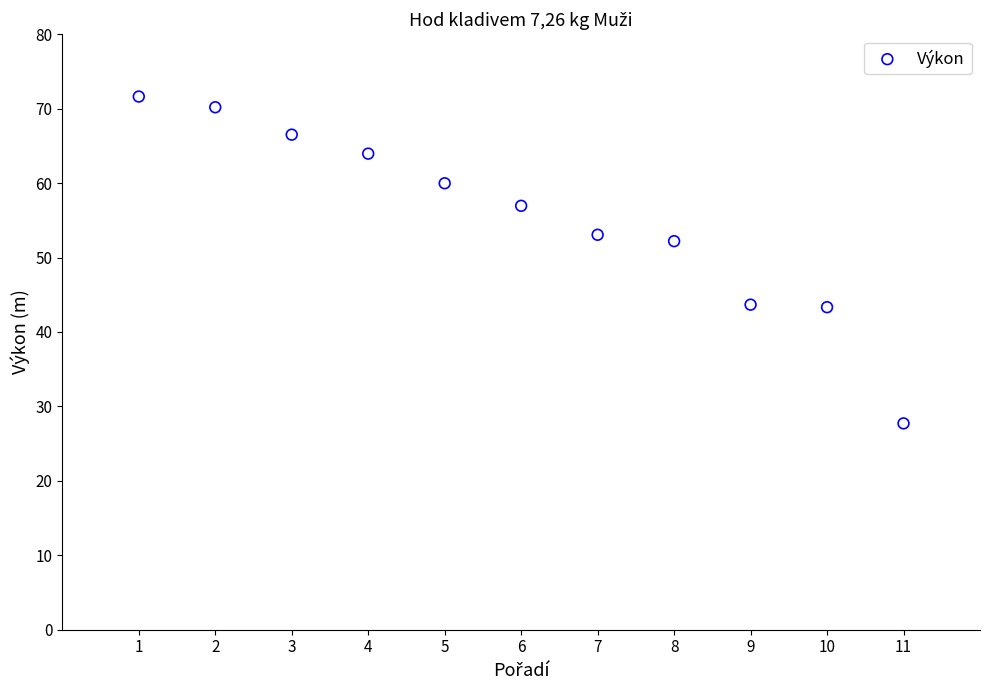

What is the average Y value?

55.4